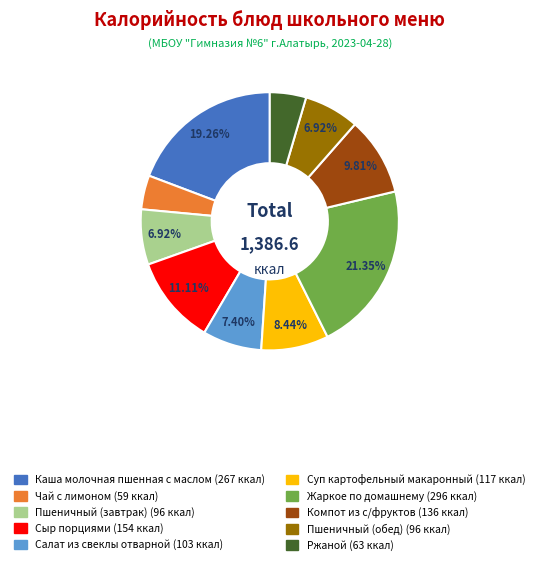

To the nearest percent, what is the difference between the largest and smallest slice percentages?

17%